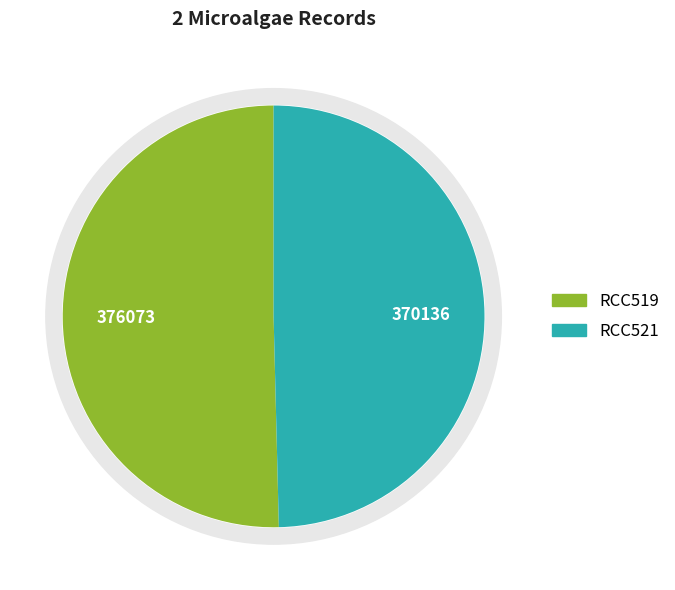

Rank the categories by value from lowest to highest.

RCC521, RCC519